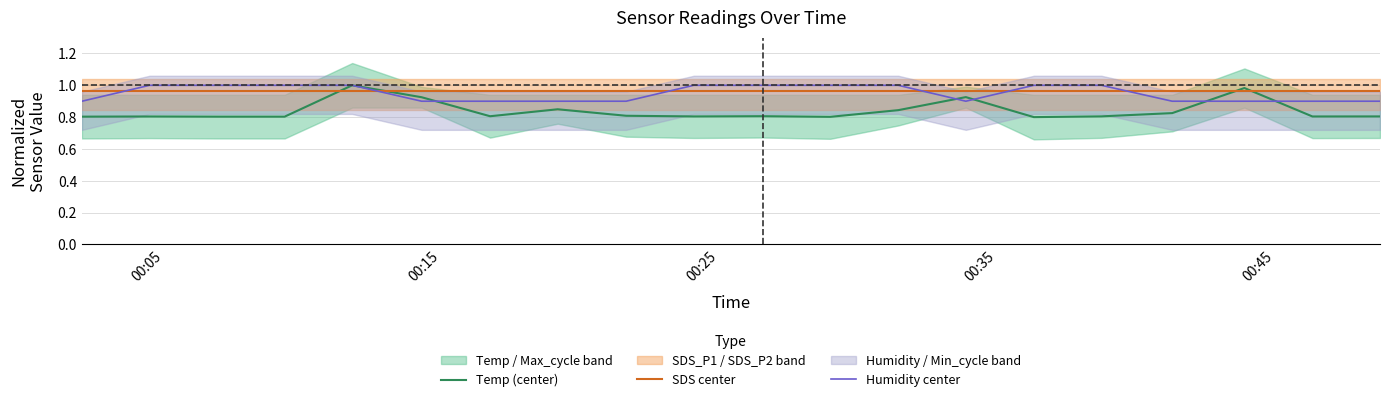

What is the sum of all Humidity center values?

19.0